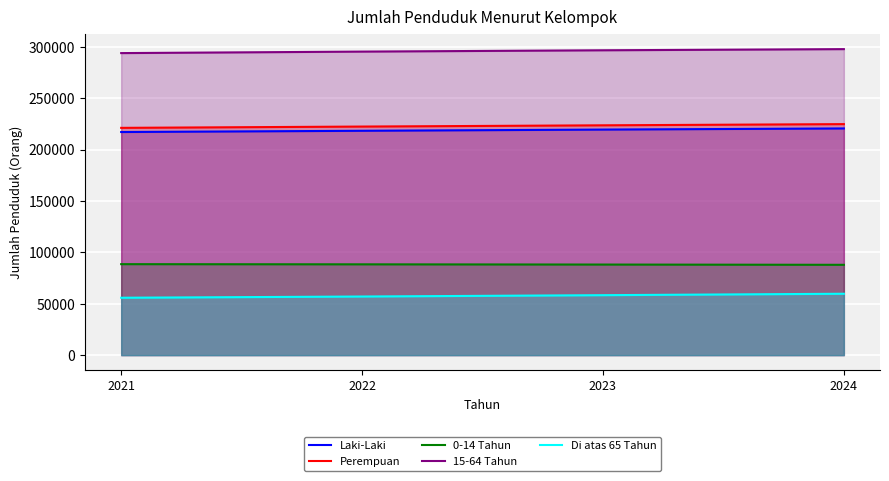

What is the difference between the second highest and second lowest values in the 0-14 Tahun series?

217